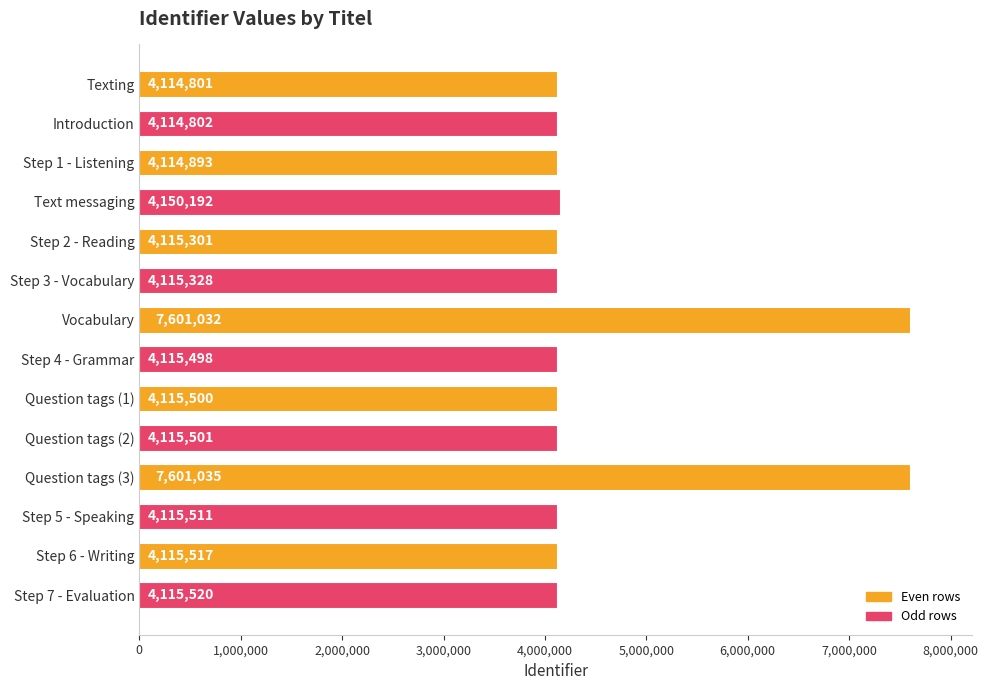

What is the ratio of the value at Question tags (2) to the value at Step 6 - Writing?

1.0